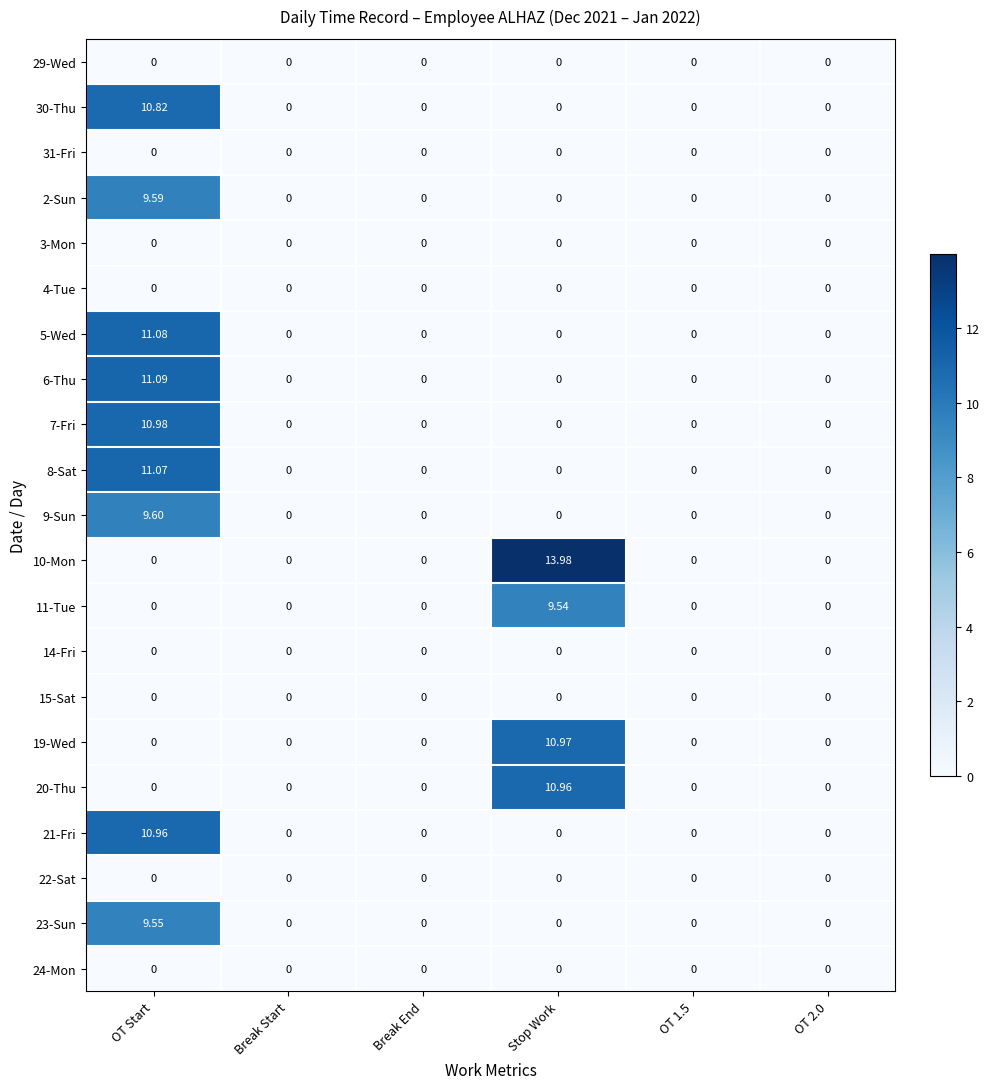

At which category does the chart reach its peak across all series?

Stop Work